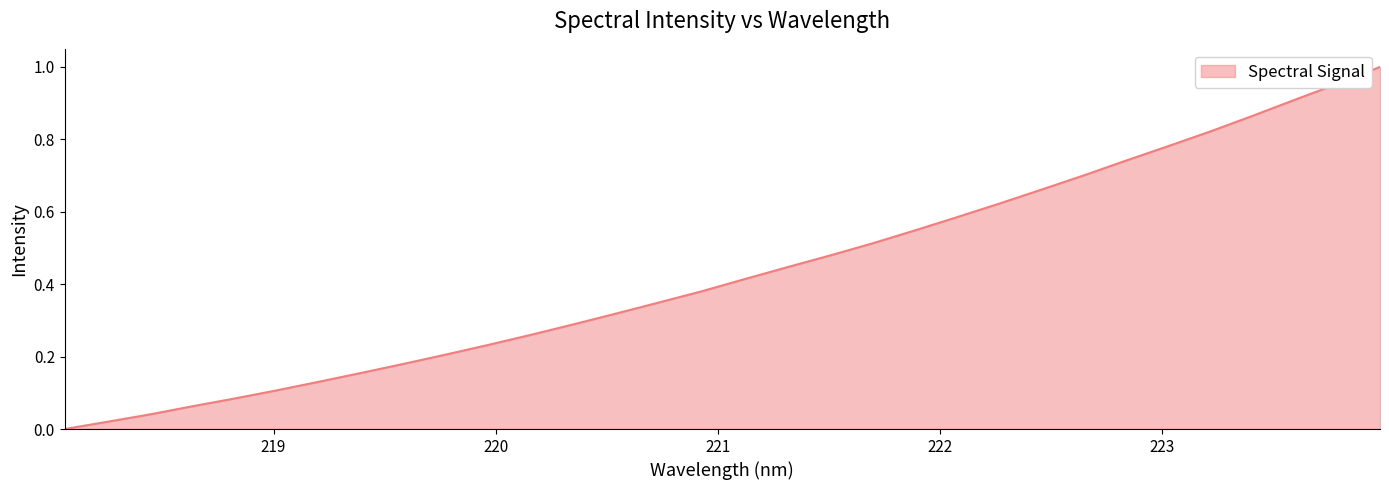

Where is the data nearest to the value 0?

218.0596